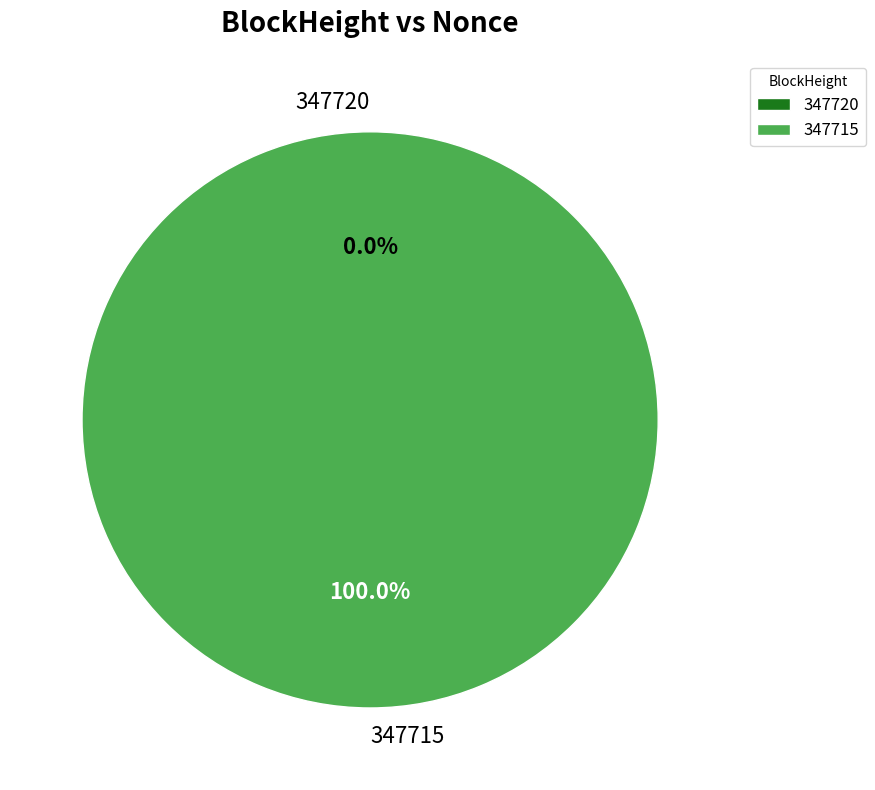

To the nearest percent, what is the combined percentage of 347715 and 347720?

100%